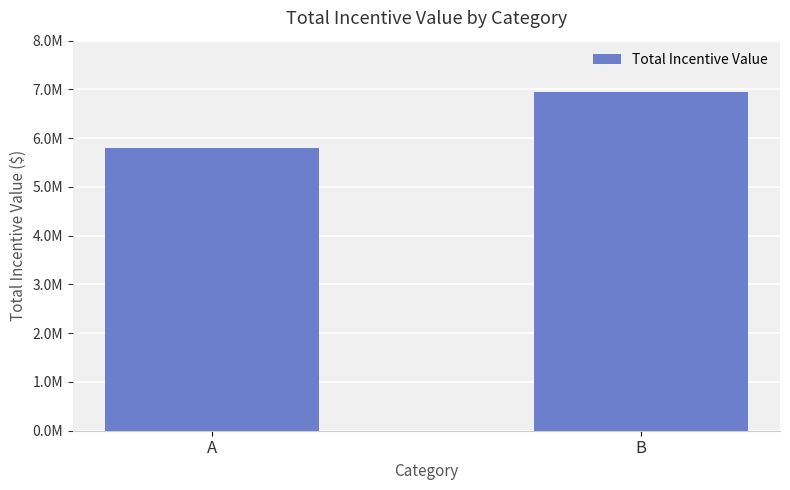

Reading left to right, list all the values displayed in this chart.

5808540.0	6954441.5